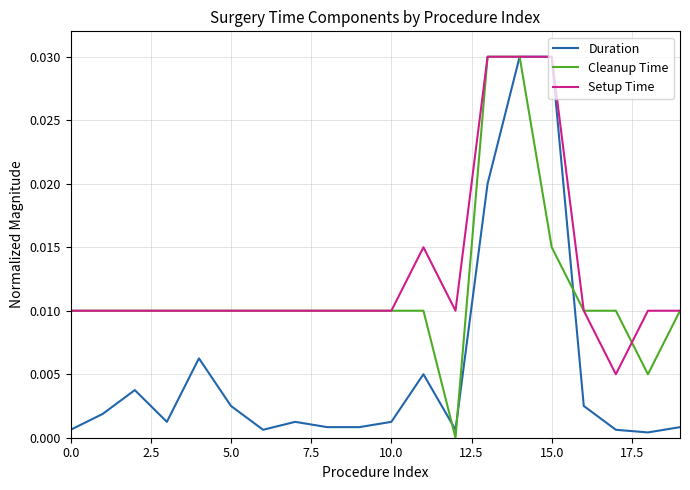

List the series in order of their overall mean, lowest first.

Duration, Cleanup Time, Setup Time